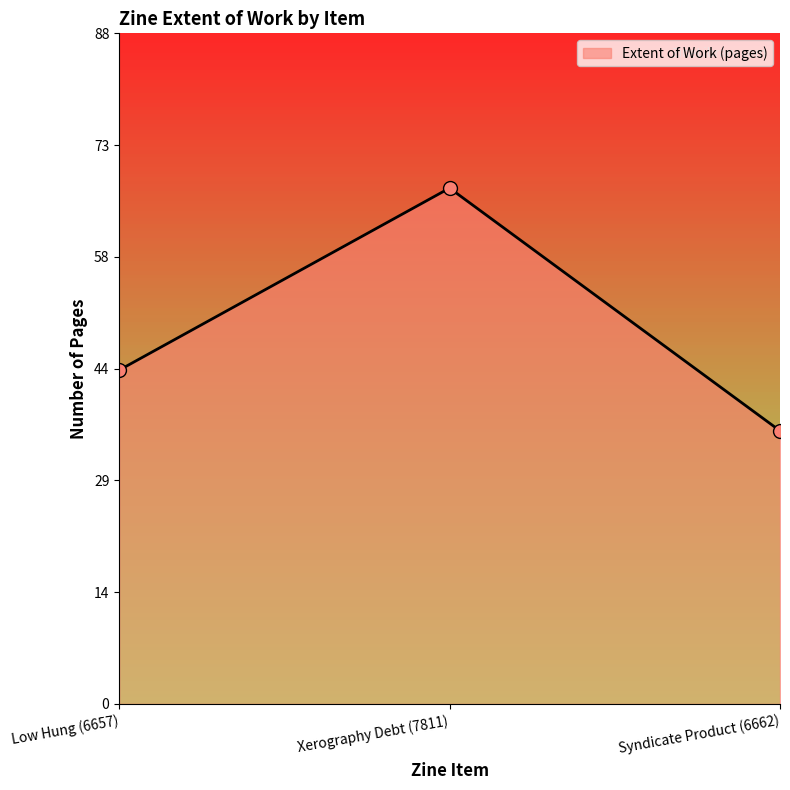

Reading right to left, transcribe all the data shown in this chart.

Syndicate Product (6662)=36	Xerography Debt (7811)=68	Low Hung (6657)=44